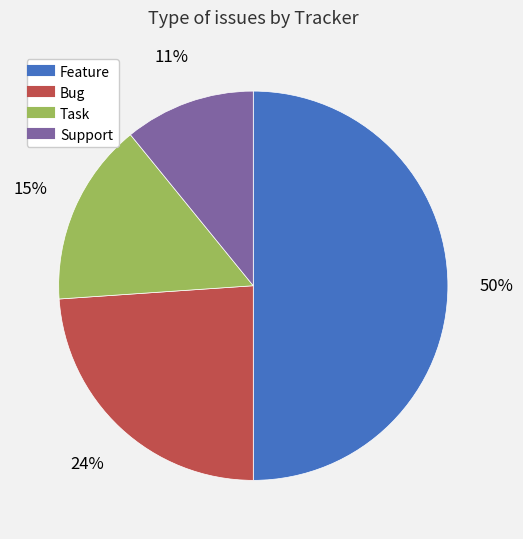

To the nearest percent, what portion does Feature represent?

50%